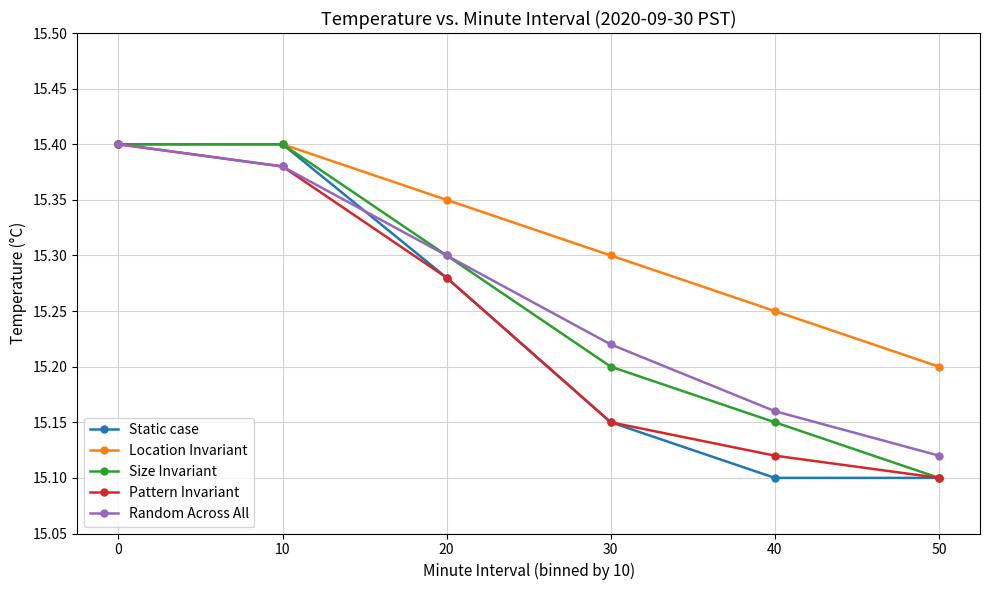

Where is Location Invariant nearest to the value 15?

50